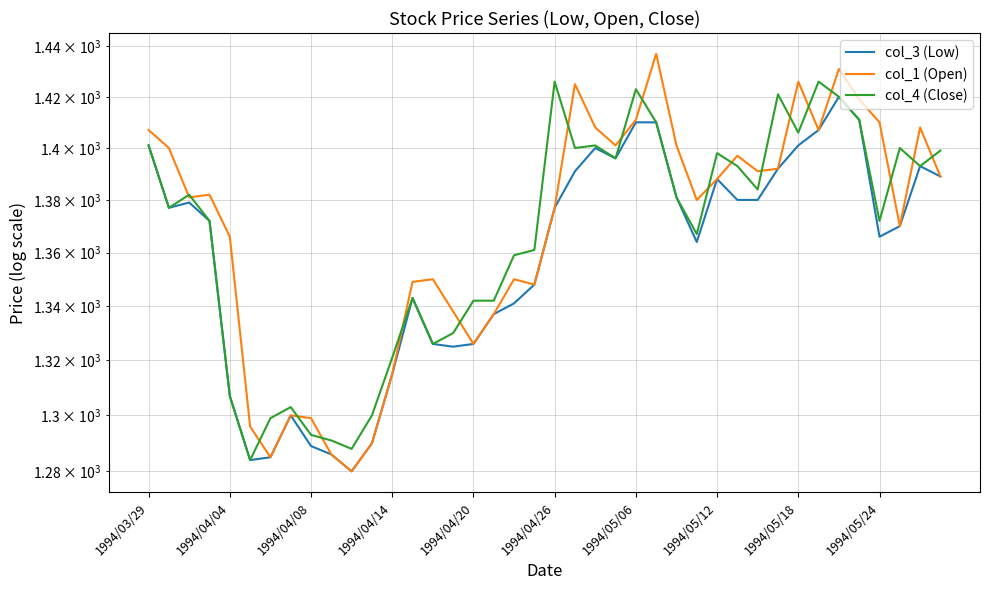

How many times do col_4 (Close) and col_1 (Open) cross each other?

19